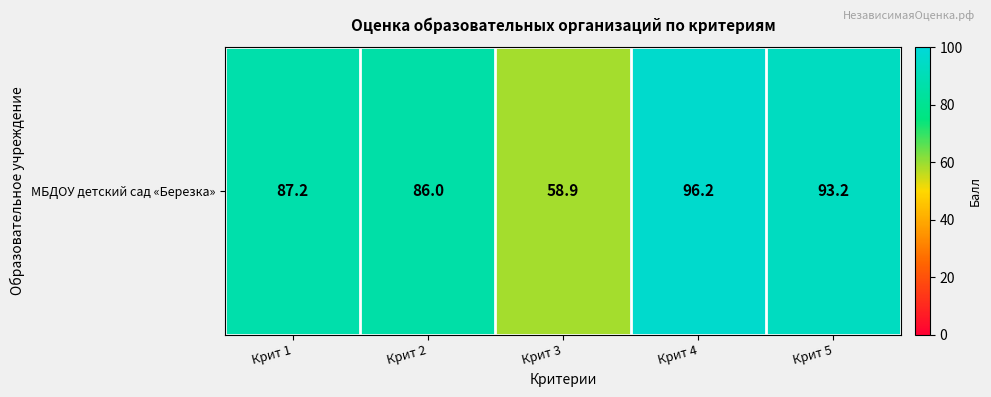

What is the difference between the second highest and minimum values?

34.3